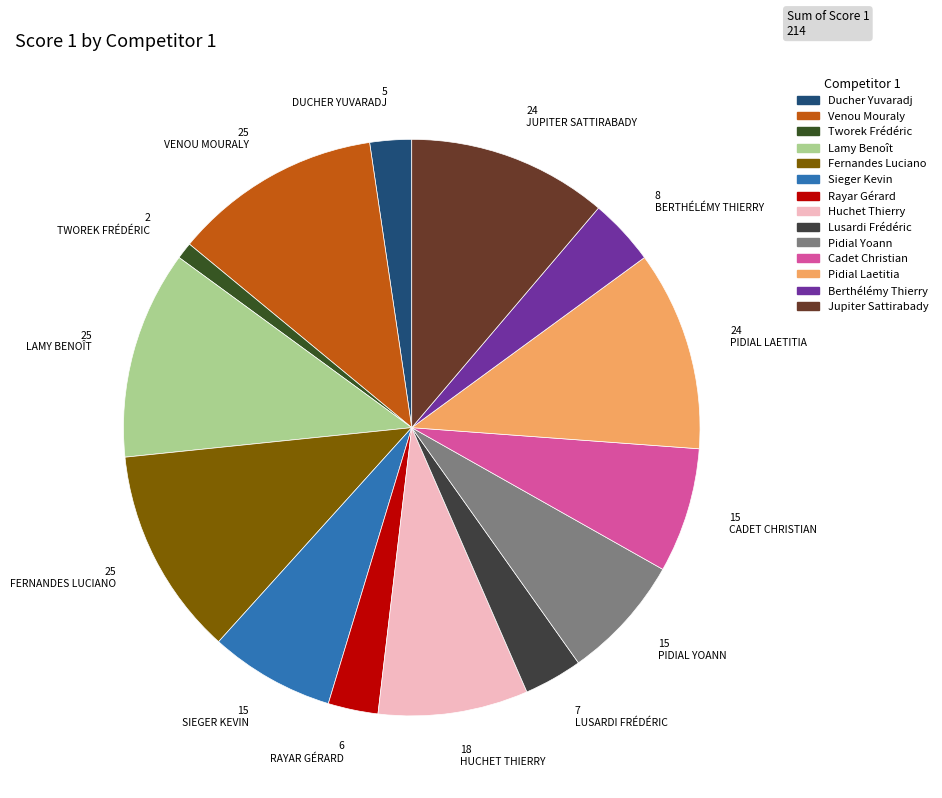

How many slices are in this pie chart?

14